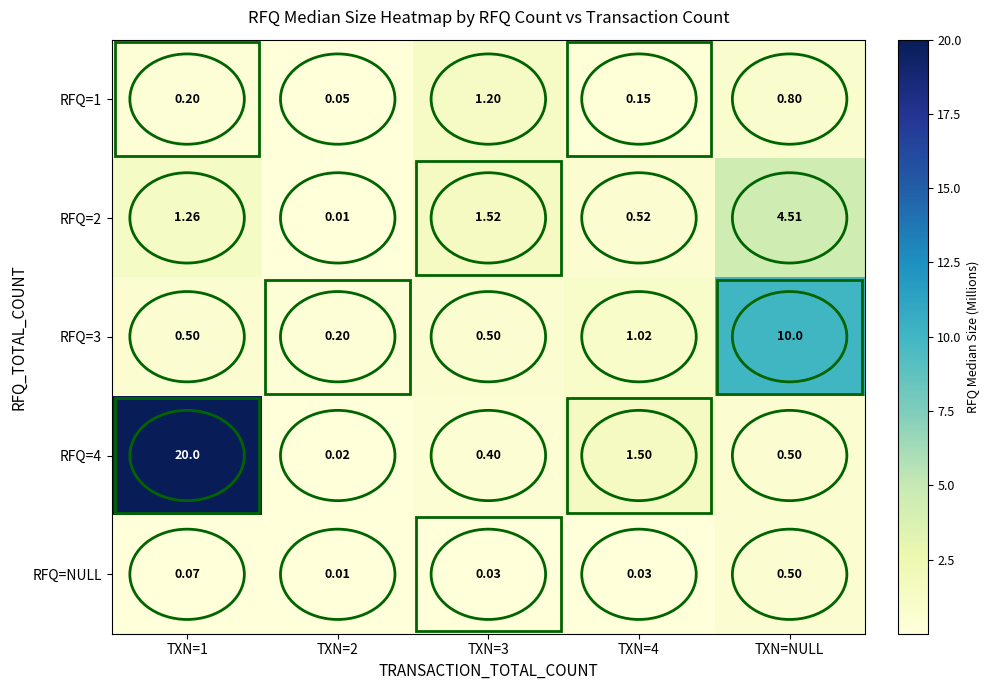

Which category has the highest value in the RFQ=NULL series?

TXN=NULL